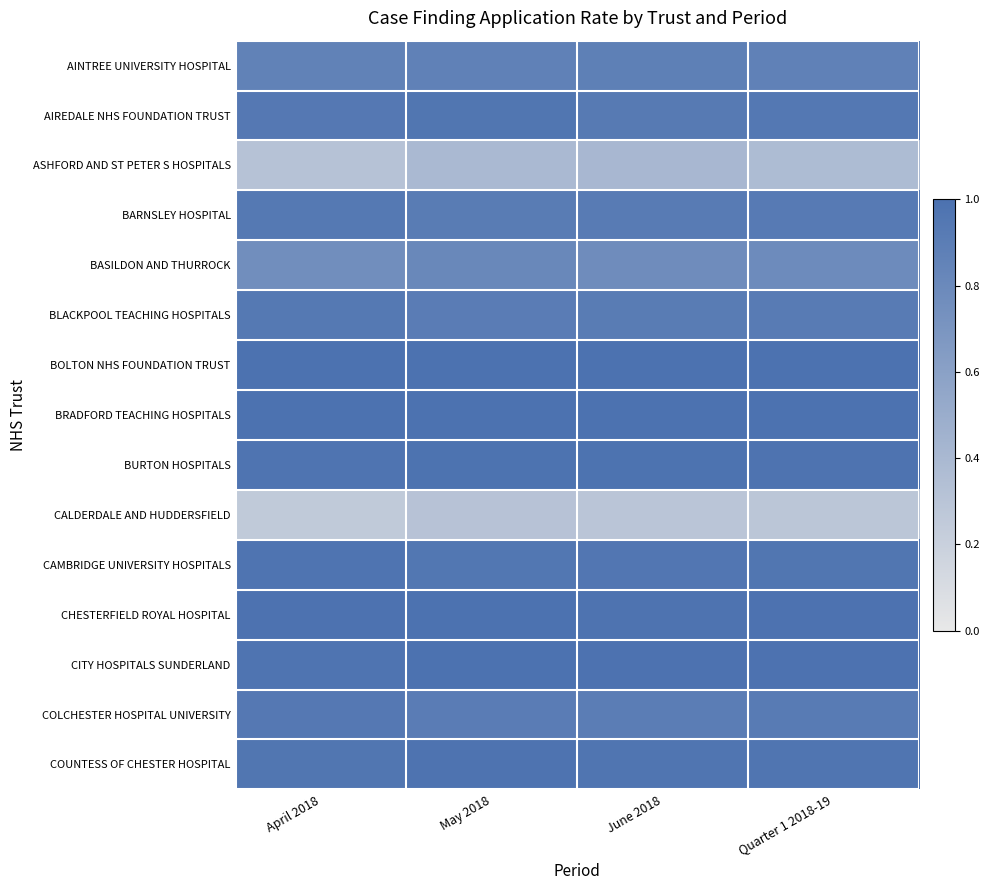

At which category is the sum across all series the highest?

May 2018